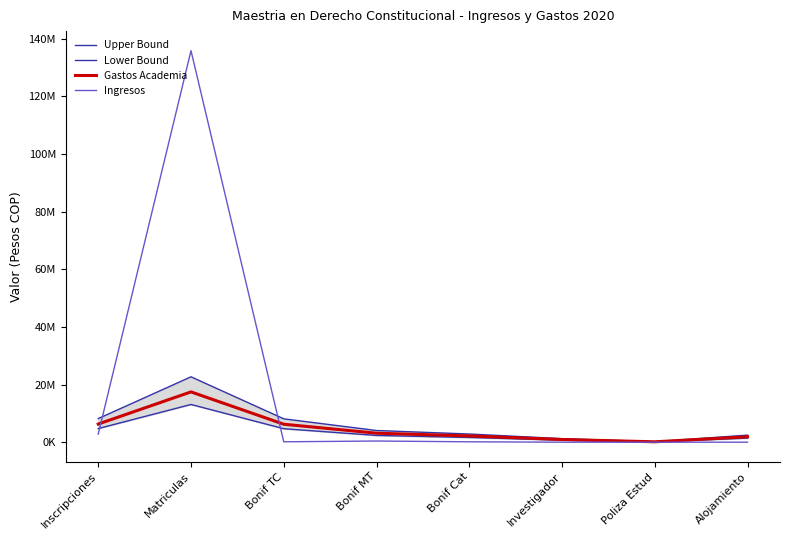

Reading right to left, list all the values displayed in this chart.

Upper Bound: Alojamiento=2453100	Poliza Estud=175500	Investigador=1215500	Bonif Cat=2835300	Bonif MT=4050800	Bonif TC=8101600	Matriculas=22683700	Inscripciones=8190000
Lower Bound: Alojamiento=1415250	Poliza Estud=101250	Investigador=701250	Bonif Cat=1635750	Bonif MT=2337000	Bonif TC=4674000	Matriculas=13086750	Inscripciones=4725000
Gastos Academia: Alojamiento=1887000	Poliza Estud=135000	Investigador=935000	Bonif Cat=2181000	Bonif MT=3116000	Bonif TC=6232000	Matriculas=17449000	Inscripciones=6300000
Ingresos: Alojamiento=0	Poliza Estud=0	Investigador=0	Bonif Cat=135000	Bonif MT=407000	Bonif TC=136000	Matriculas=135828000	Inscripciones=2808000